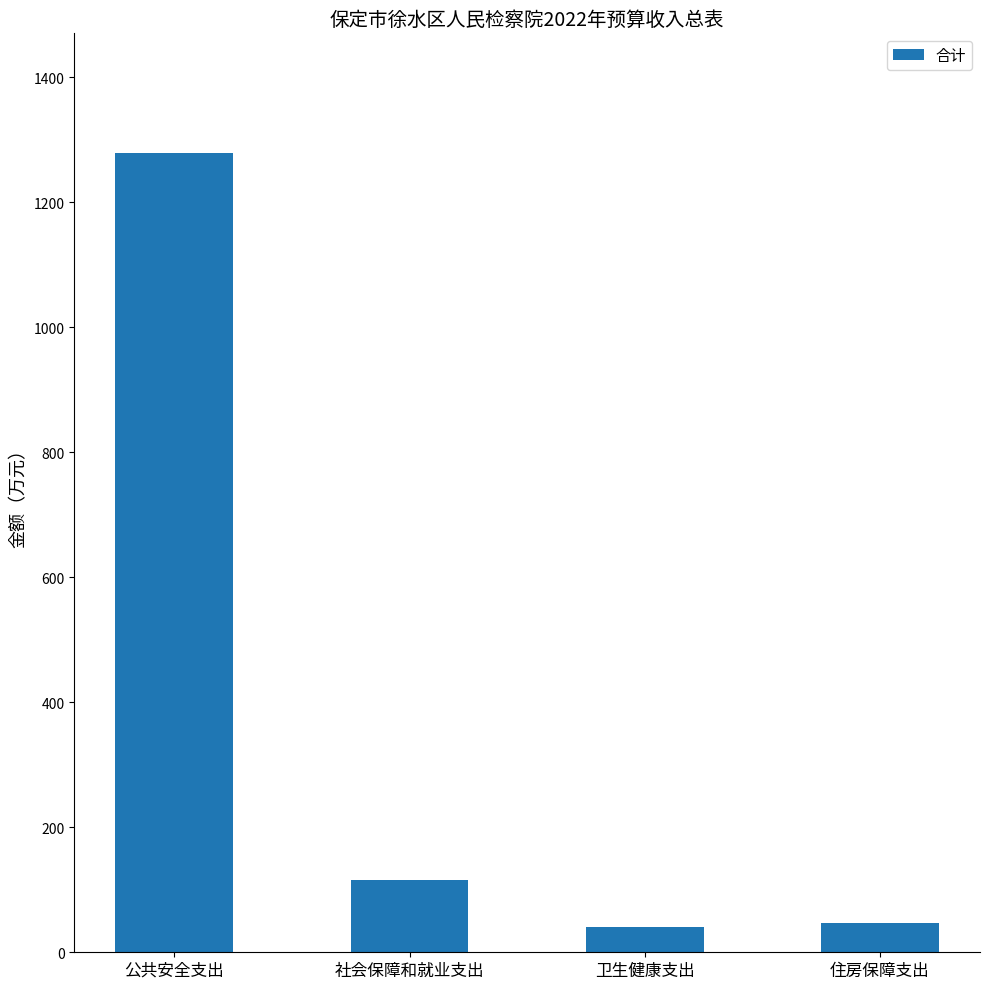

What is the minimum value shown in the chart?

39.9